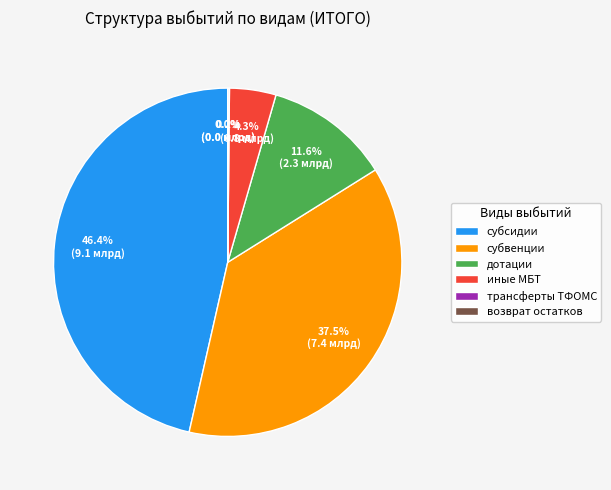

Approximately how many times larger is the value at субсидии compared to субвенции?

1.2